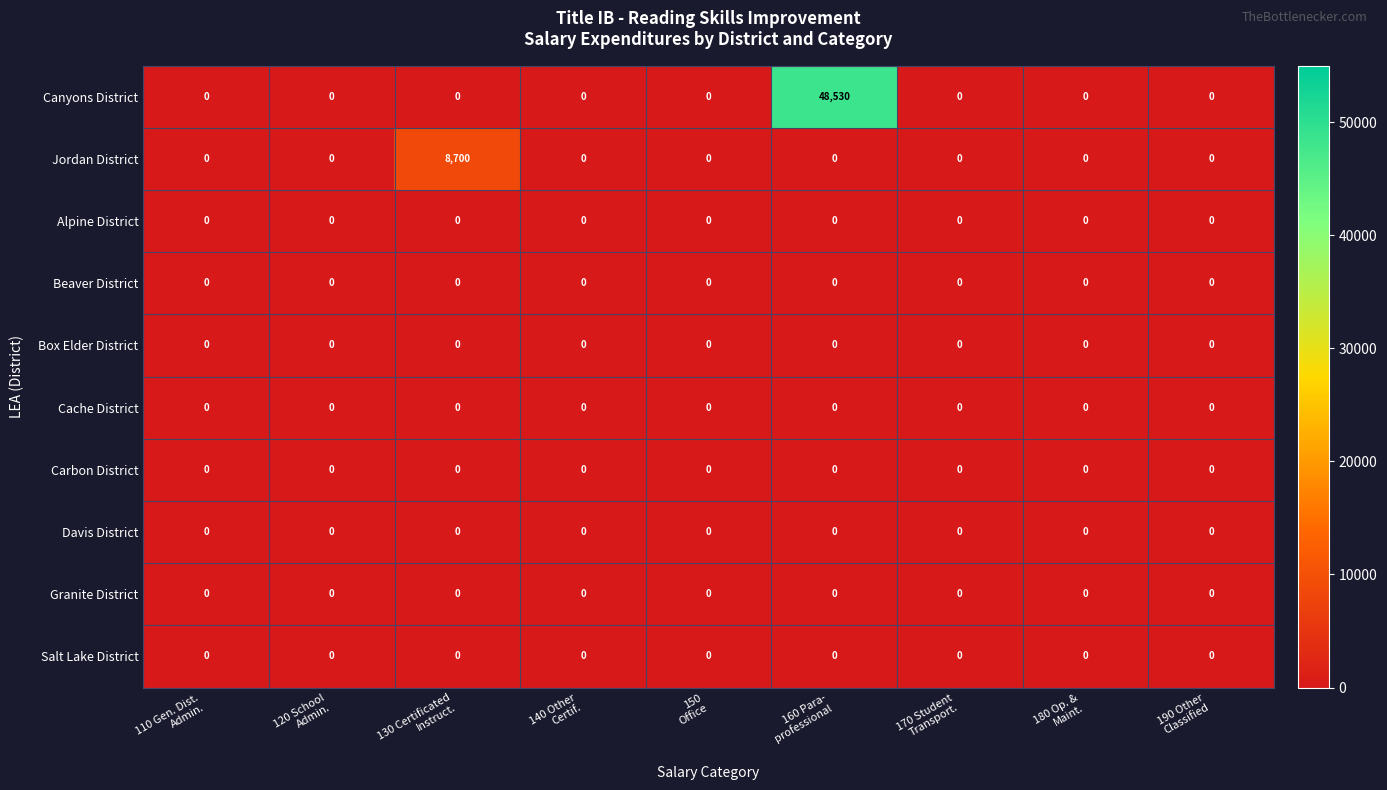

At which category is the sum across all series the highest?

160 Para-
professional